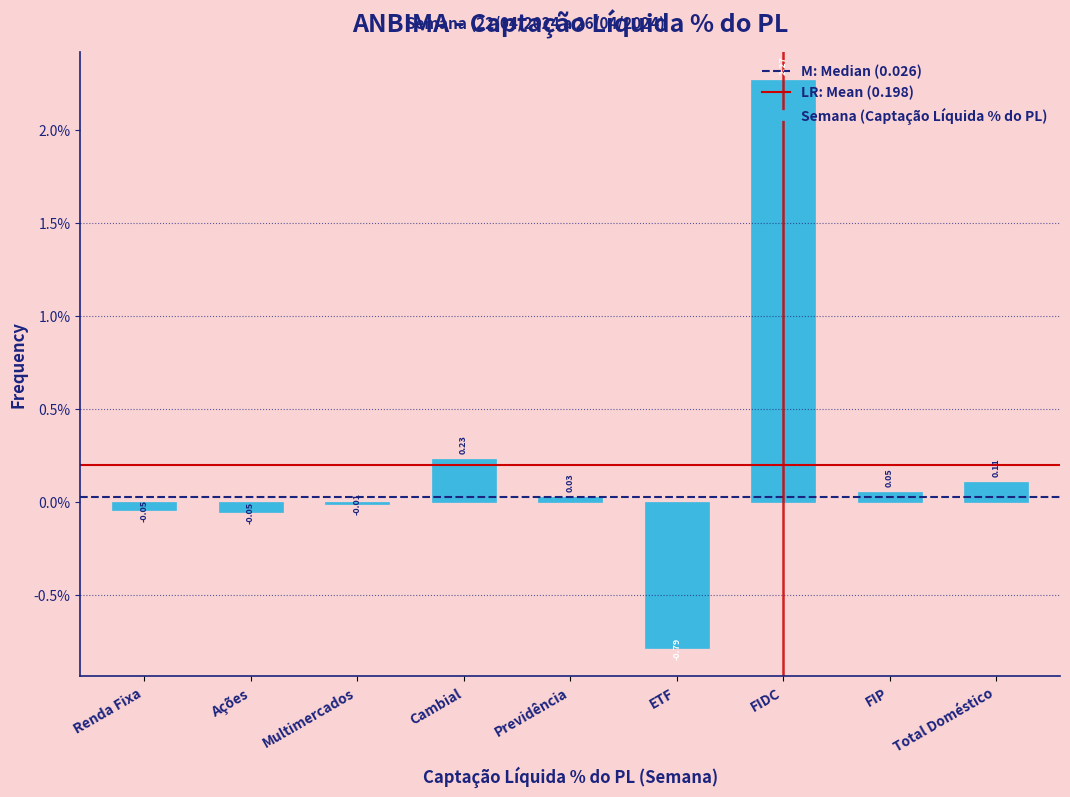

What is the label of the 6th bar from the right?

Cambial